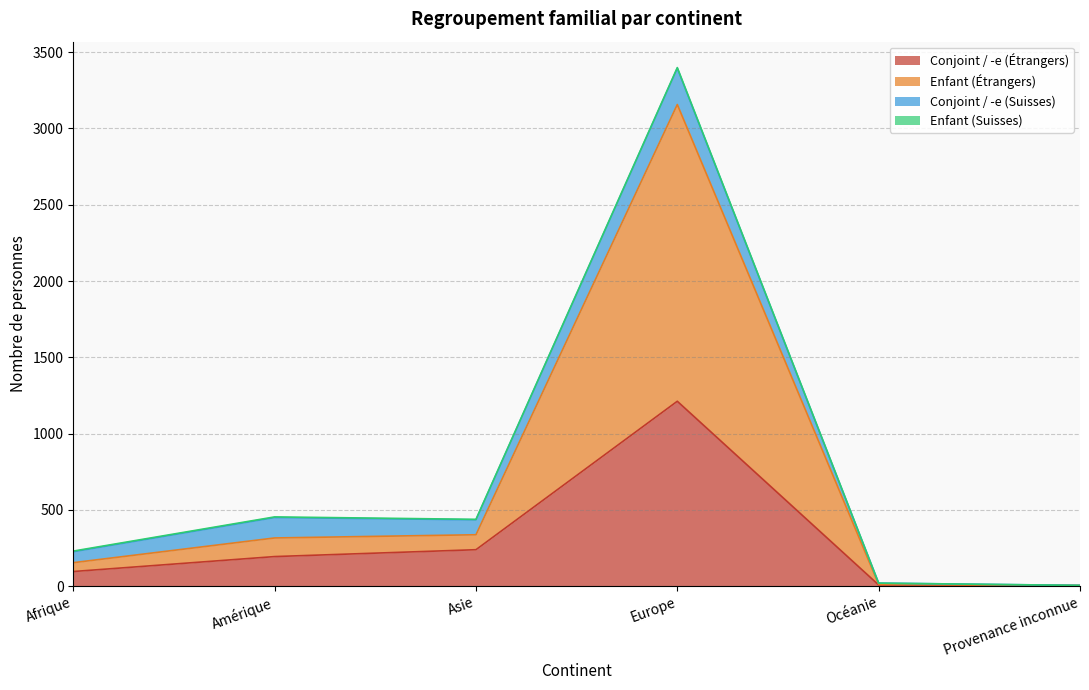

At which category is the sum across all series the highest?

Europe